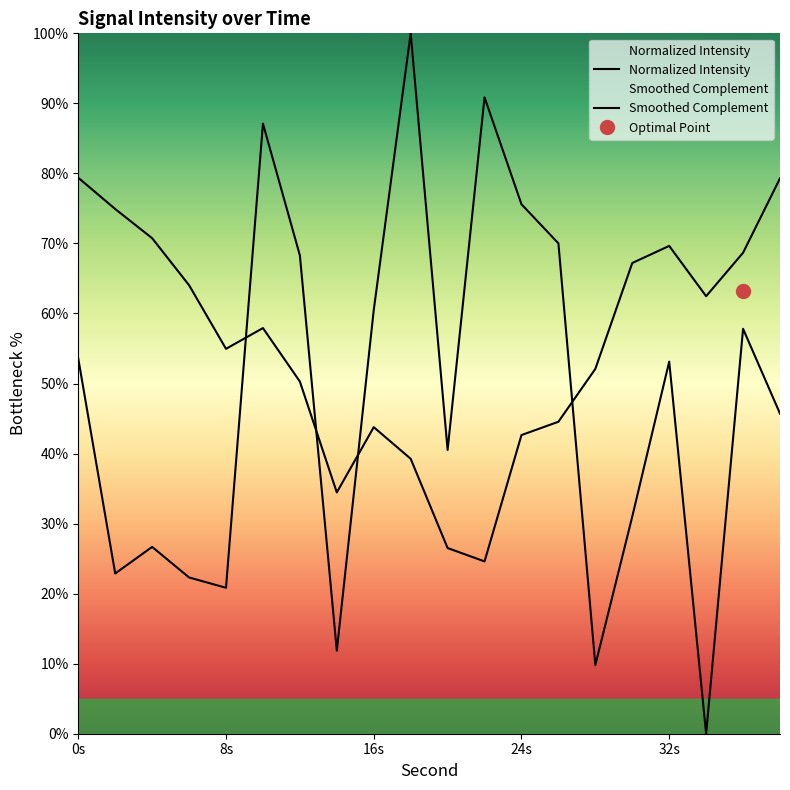

List the labels in order of value, largest first.

18, 22, 10, 24, 26, 12, 16, 36, 0, 32, 38, 20, 30, 4, 2, 6, 8, 14, 28, 34